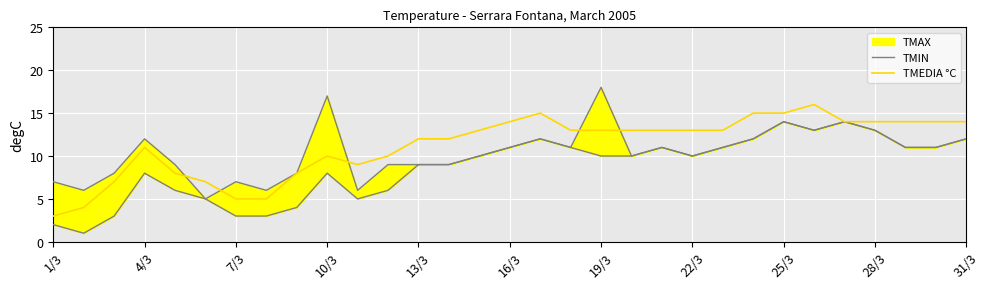

What is the lowest value of the TMEDIA °C series?

3